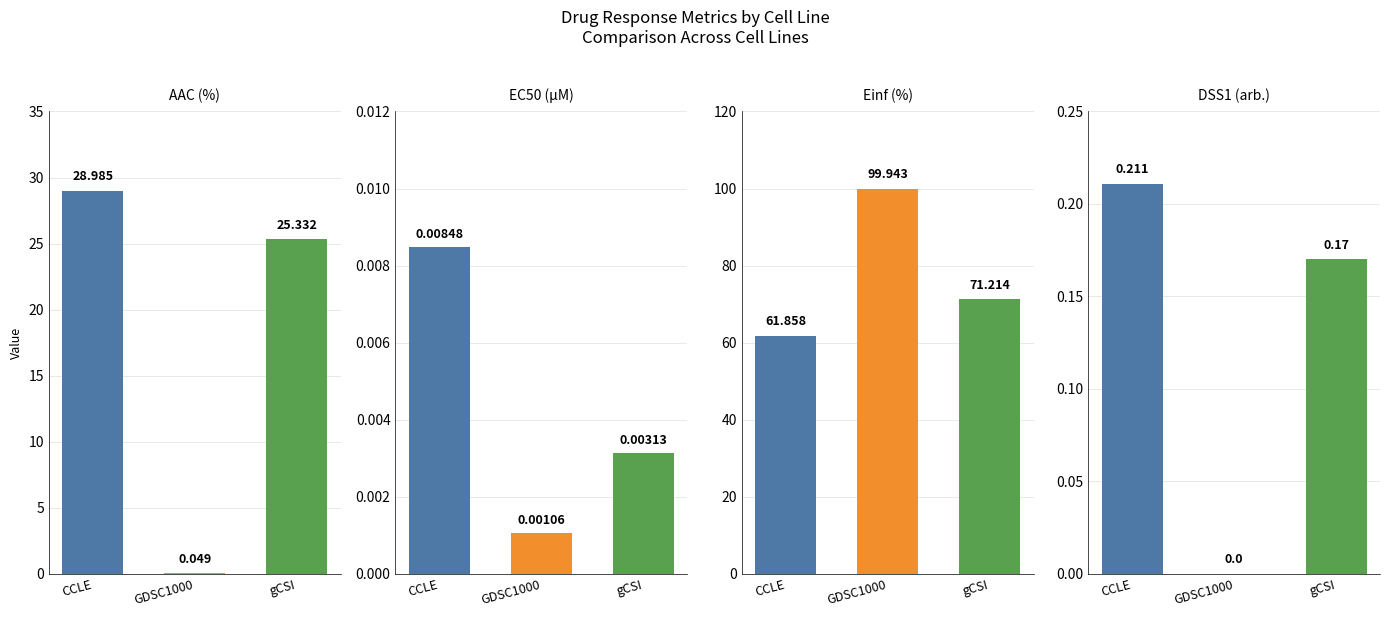

Which label corresponds to the smallest value in the chart?

GDSC1000